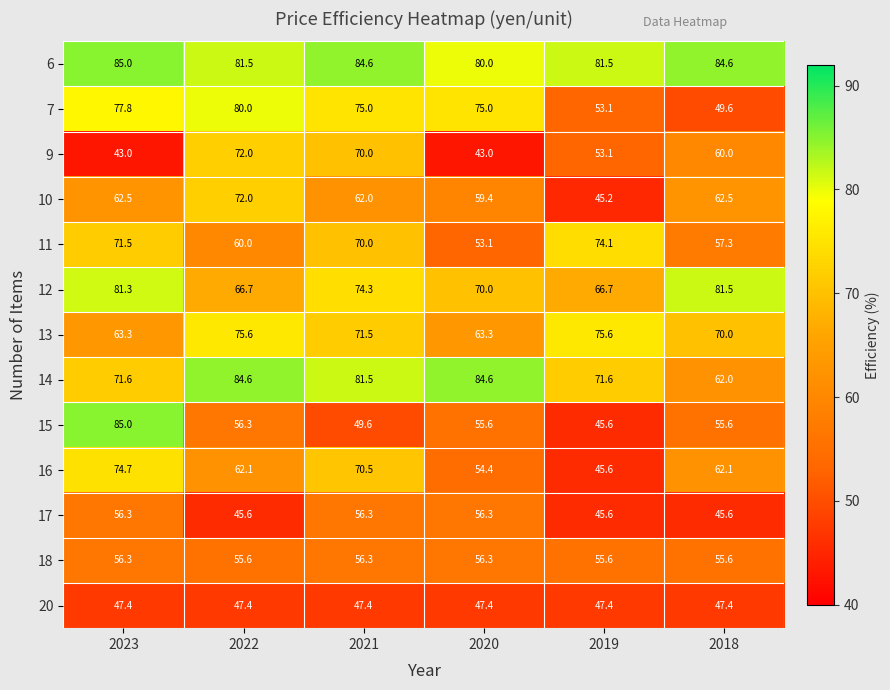

The value of 14 at 2022 is 84.6. True or false?

True